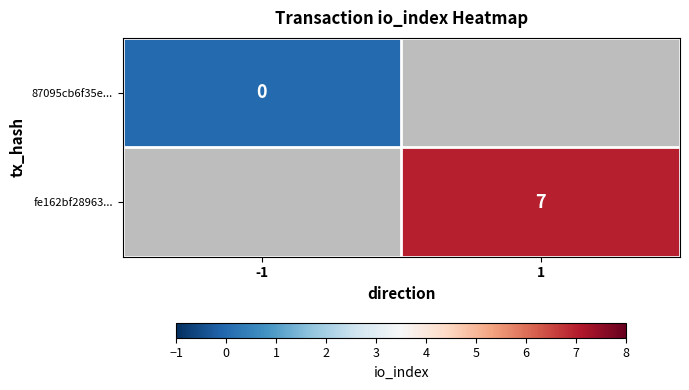

The fe162bf28963... series shows 7 at 1. True or false?

True